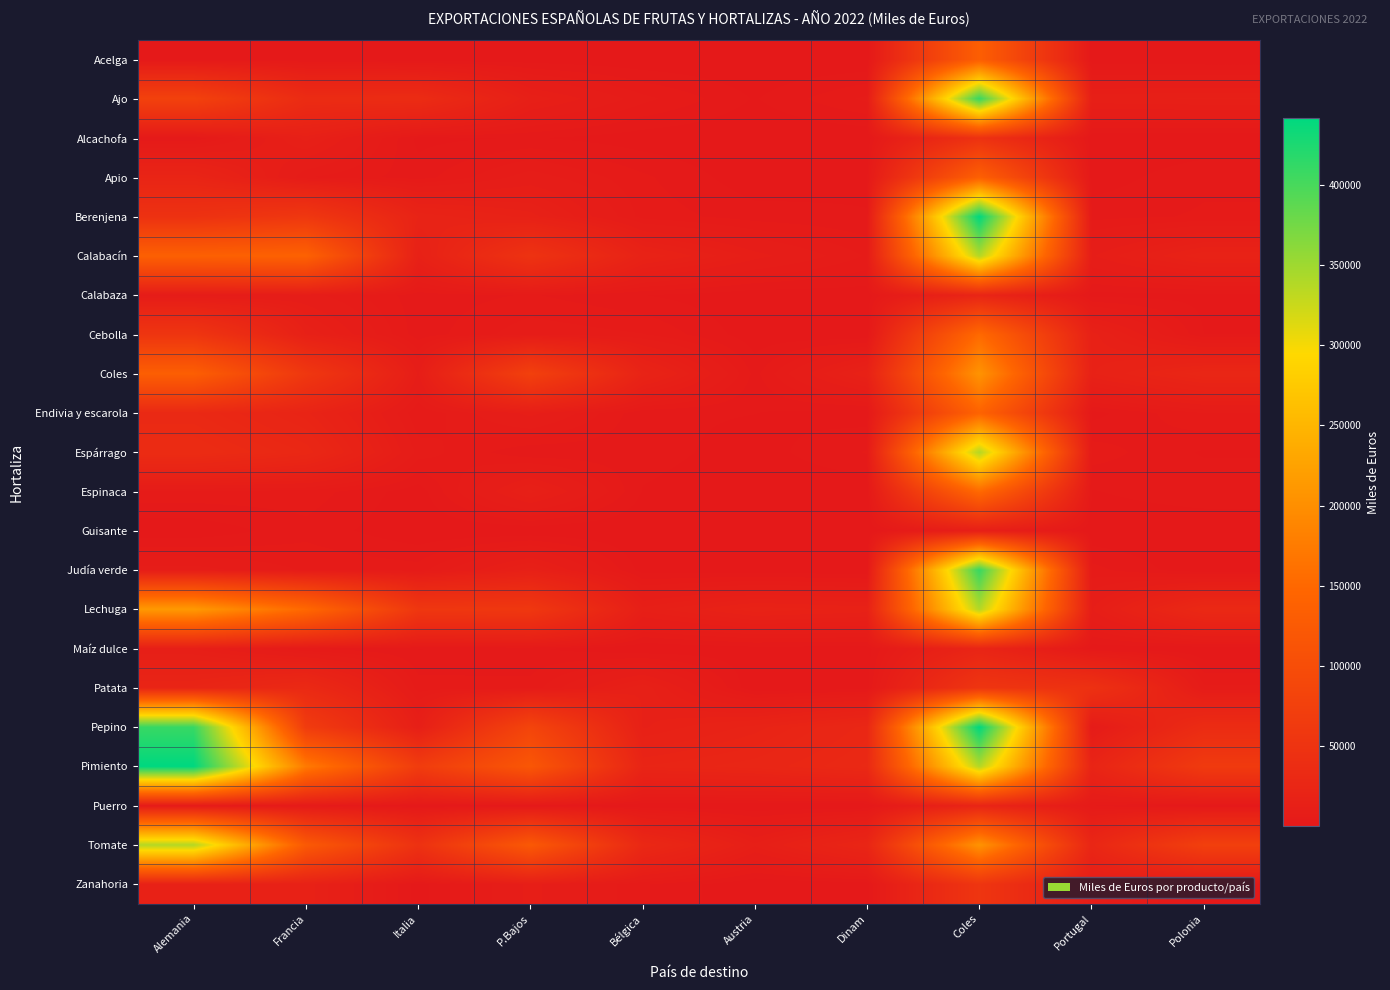

Reading left to right, list all the values displayed in this chart.

Acelga: Alemania=1183	Francia=1620	Italia=300	P.Bajos=711	Bélgica=229	Austria=15	Dinam=22	Coles=132894	Portugal=175	Polonia=35
Ajo: Alemania=77310	Francia=35380	Italia=35899	P.Bajos=12541	Bélgica=5786	Austria=1568	Dinam=5599	Coles=409657	Portugal=12657	Polonia=13165
Alcachofa: Alemania=1970	Francia=13603	Italia=1215	P.Bajos=1881	Bélgica=630	Austria=20	Dinam=114	Coles=46846	Portugal=55	Polonia=105
Apio: Alemania=22030	Francia=5276	Italia=2554	P.Bajos=7968	Bélgica=3821	Austria=489	Dinam=1311	Coles=136011	Portugal=631	Polonia=3067
Berenjena: Alemania=46846	Francia=57915	Italia=20603	P.Bajos=15571	Bélgica=4486	Austria=2552	Dinam=1843	Coles=441771	Portugal=2823	Polonia=3677
Calabacín: Alemania=136011	Francia=138897	Italia=14969	P.Bajos=49301	Bélgica=18036	Austria=10362	Dinam=4956	Coles=338441	Portugal=9221	Polonia=17822
Calabaza: Alemania=5615	Francia=7767	Italia=2460	P.Bajos=3614	Bélgica=1761	Austria=381	Dinam=697	Coles=22946	Portugal=1031	Polonia=1158
Cebolla: Alemania=54146	Francia=14639	Italia=2368	P.Bajos=6433	Bélgica=5266	Austria=593	Dinam=59	Coles=152012	Portugal=15493	Polonia=1728
Coles: Alemania=132894	Francia=58014	Italia=9129	P.Bajos=75233	Bélgica=20109	Austria=2824	Dinam=16431	Coles=206059	Portugal=16067	Polonia=25725
Endivia y escarola: Alemania=30448	Francia=21280	Italia=3555	P.Bajos=10217	Bélgica=2088	Austria=1760	Dinam=660	Coles=141799	Portugal=1030	Polonia=5188
Espárrago: Alemania=35859	Francia=28270	Italia=6157	P.Bajos=1945	Bélgica=2482	Austria=872	Dinam=3605	Coles=338441	Portugal=4400	Polonia=1502
Espinaca: Alemania=4734	Francia=4489	Italia=661	P.Bajos=13419	Bélgica=1592	Austria=275	Dinam=344	Coles=152012	Portugal=1596	Polonia=3034
Guisante: Alemania=342	Francia=2864	Italia=207	P.Bajos=77	Bélgica=64	Austria=2	Dinam=9	Coles=11193	Portugal=201	Polonia=22
Judía verde: Alemania=7730	Francia=4948	Italia=4298	P.Bajos=13830	Bélgica=857	Austria=552	Dinam=18	Coles=409657	Portugal=4146	Polonia=186
Lechuga: Alemania=213577	Francia=150053	Italia=57138	P.Bajos=58466	Bélgica=11784	Austria=17437	Dinam=15821	Coles=338441	Portugal=9352	Polonia=30183
Maíz dulce: Alemania=11193	Francia=3317	Italia=1652	P.Bajos=1987	Bélgica=9	Austria=889	Dinam=819	Coles=22838	Portugal=725	Polonia=149
Patata: Alemania=22838	Francia=31287	Italia=4296	P.Bajos=4087	Bélgica=14256	Austria=4	Dinam=922	Coles=54146	Portugal=46180	Polonia=5532
Pepino: Alemania=409657	Francia=66605	Italia=11791	P.Bajos=83618	Bélgica=14346	Austria=19816	Dinam=27566	Coles=441771	Portugal=4399	Polonia=35769
Pimiento: Alemania=441771	Francia=173560	Italia=67520	P.Bajos=118084	Bélgica=22510	Austria=25229	Dinam=30555	Coles=338441	Portugal=21886	Polonia=63605
Puerro: Alemania=3958	Francia=3495	Italia=317	P.Bajos=1003	Bélgica=242	Austria=94	Dinam=68	Coles=22946	Portugal=3503	Polonia=105
Tomate: Alemania=338441	Francia=123444	Italia=46896	P.Bajos=121849	Bélgica=29049	Austria=11574	Dinam=24285	Coles=206059	Portugal=25510	Polonia=73866
Zanahoria: Alemania=15856	Francia=15868	Italia=799	P.Bajos=10132	Bélgica=3691	Austria=5	Dinam=526	Coles=54146	Portugal=7870	Polonia=472